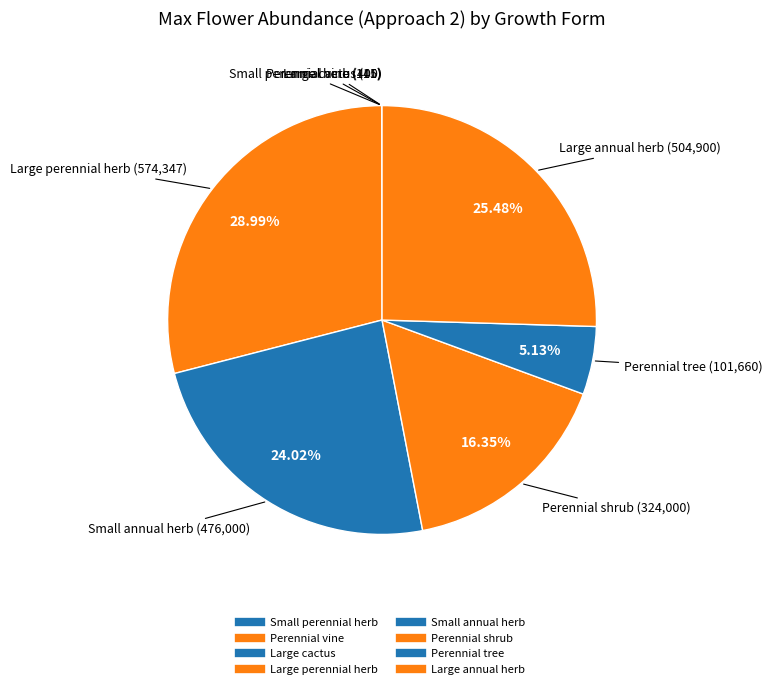

True or false: Large annual herb accounts for 25% of the total.

True